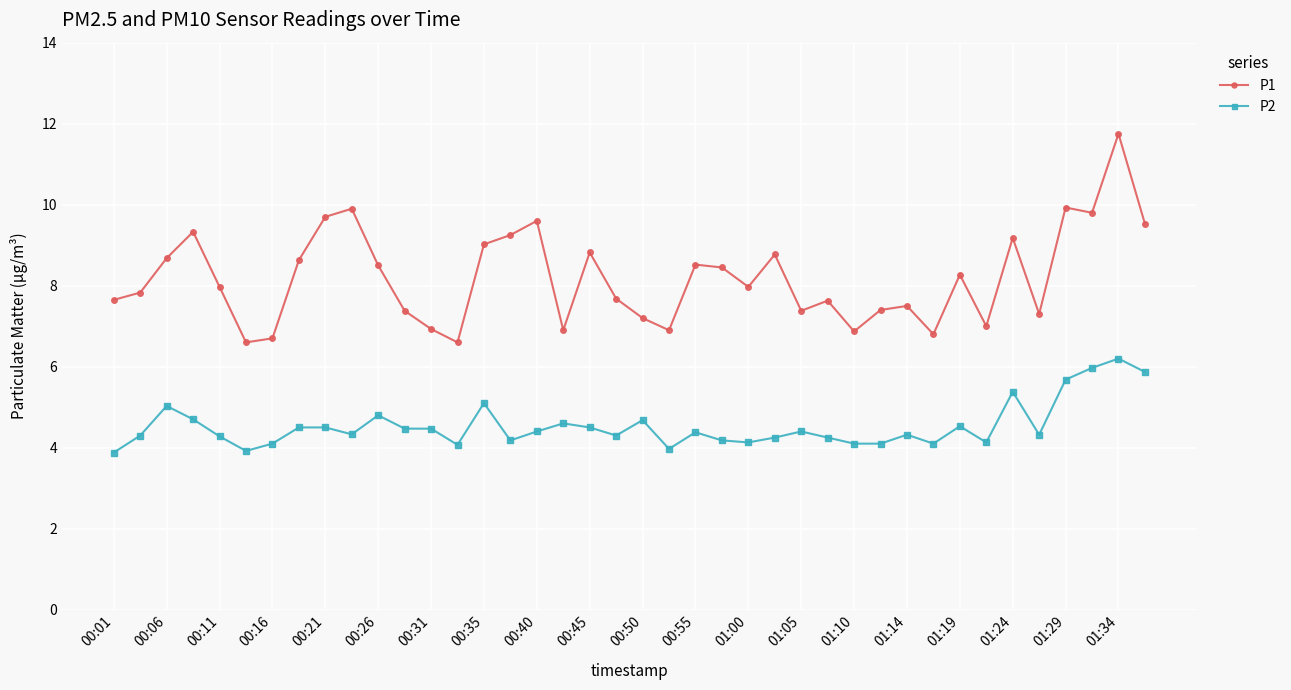

How many interior local valleys does the P1 series have?

11